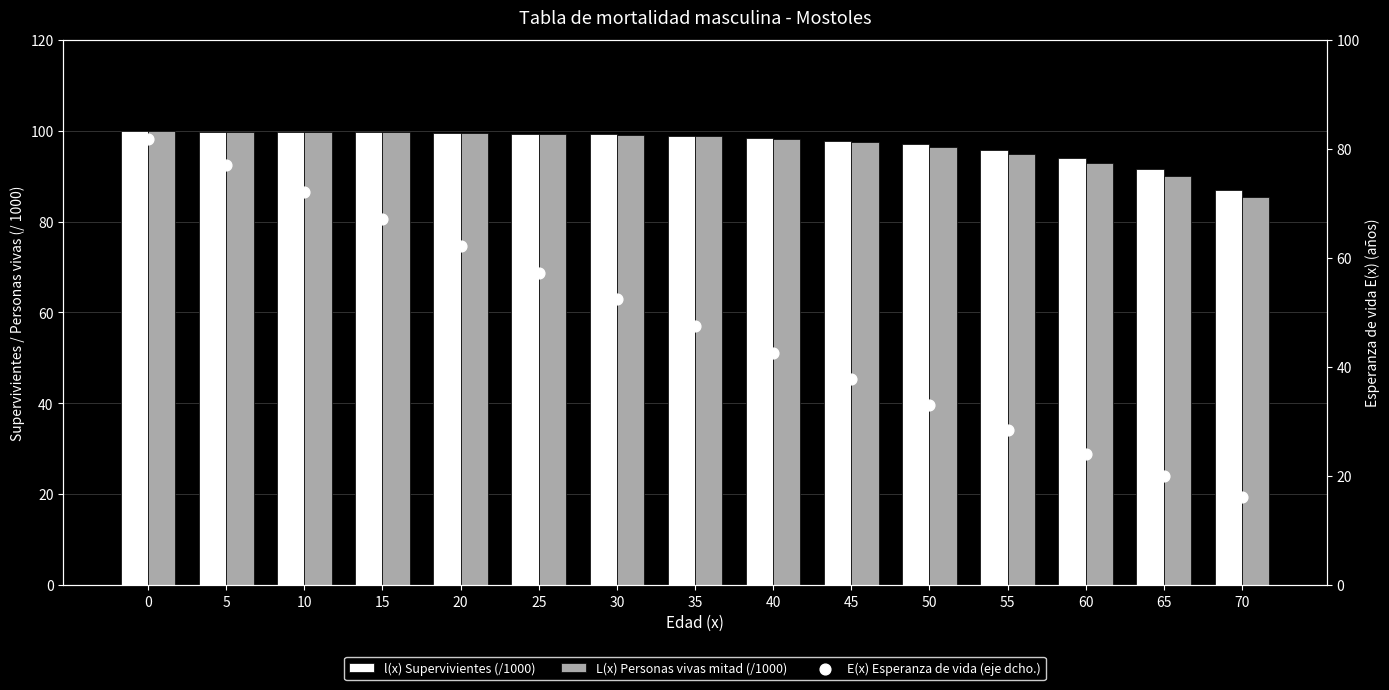

What is the total value across all series at 5?

276.5